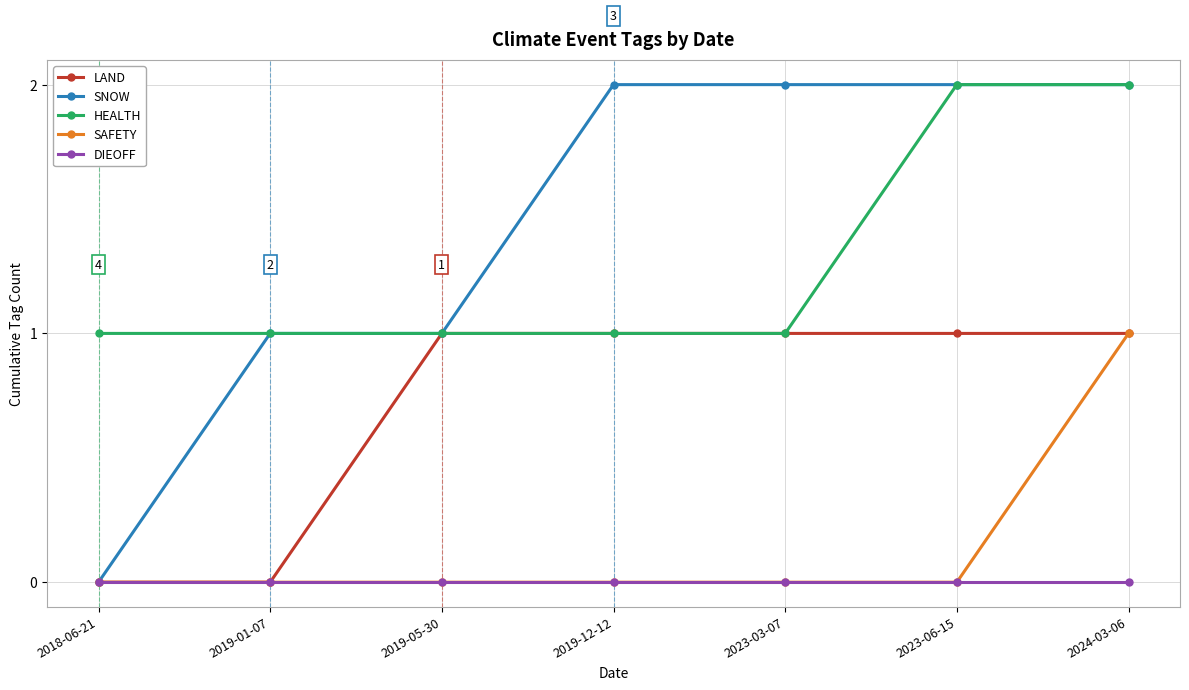

Reading right to left, what are all the values shown in this chart?

LAND: 2024-03-06=1	2023-06-15=1	2023-03-07=1	2019-12-12=1	2019-05-30=1	2019-01-07=0	2018-06-21=0
SNOW: 2024-03-06=2	2023-06-15=2	2023-03-07=2	2019-12-12=2	2019-05-30=1	2019-01-07=1	2018-06-21=0
HEALTH: 2024-03-06=2	2023-06-15=2	2023-03-07=1	2019-12-12=1	2019-05-30=1	2019-01-07=1	2018-06-21=1
SAFETY: 2024-03-06=1	2023-06-15=0	2023-03-07=0	2019-12-12=0	2019-05-30=0	2019-01-07=0	2018-06-21=0
DIEOFF: 2024-03-06=0	2023-06-15=0	2023-03-07=0	2019-12-12=0	2019-05-30=0	2019-01-07=0	2018-06-21=0